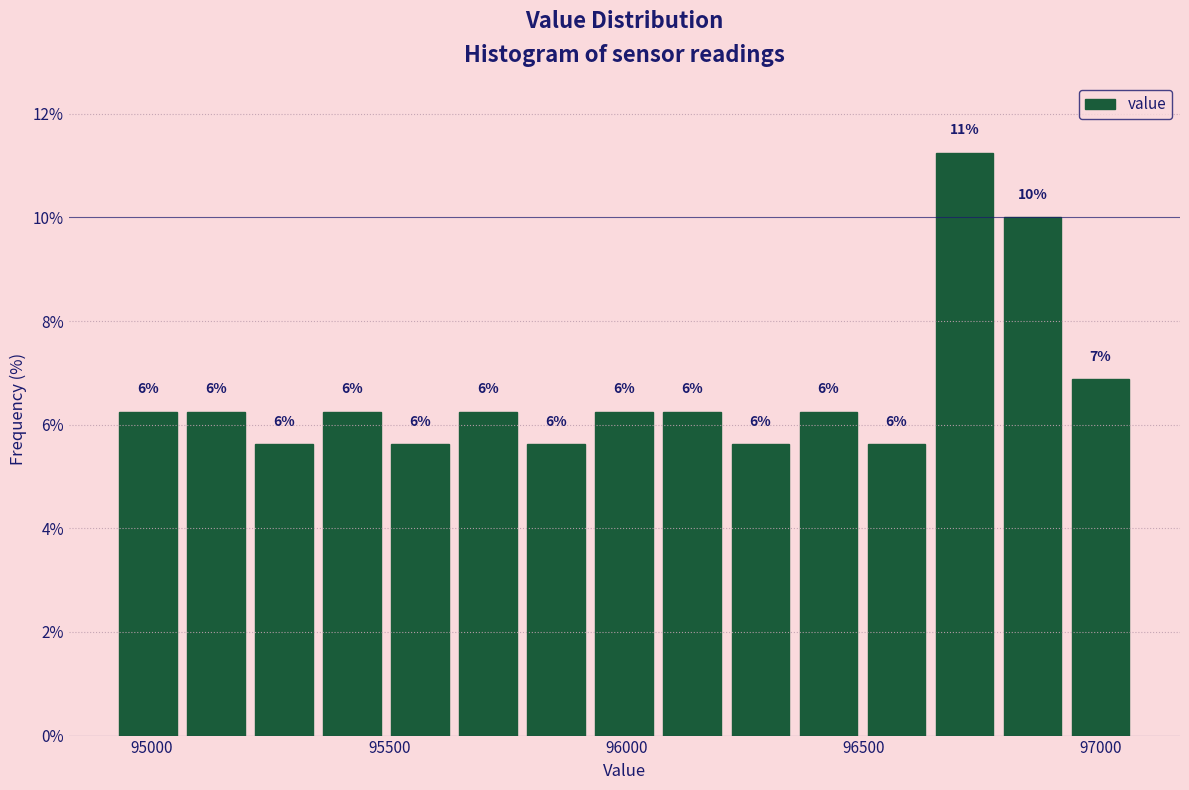

Around what value on the x-axis is the tallest bar? Give the approximate position of its centre, as read against the axis.

96700